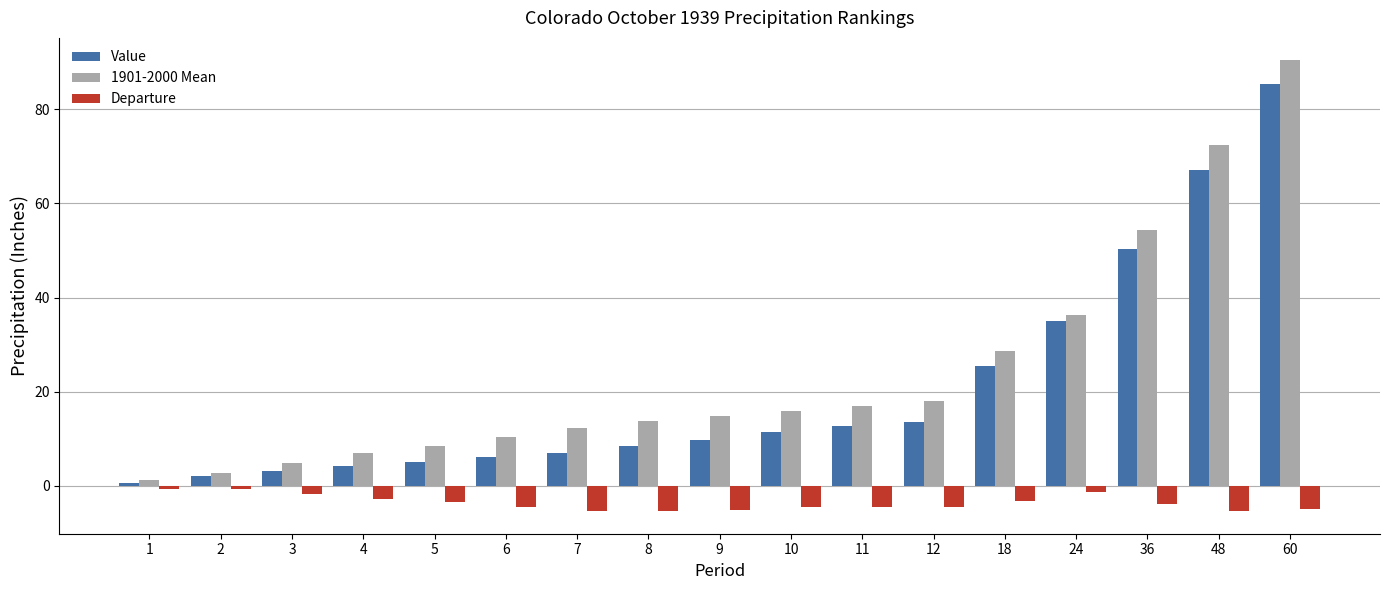

What is the smallest value displayed?

-5.4